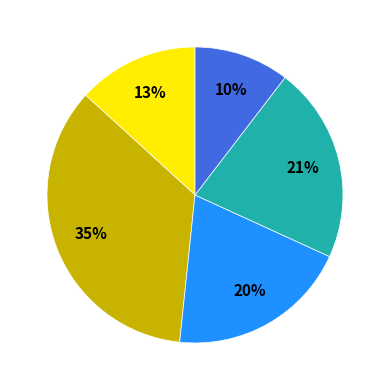

To the nearest percent, what is the difference between the largest and smallest slice percentages?

25%